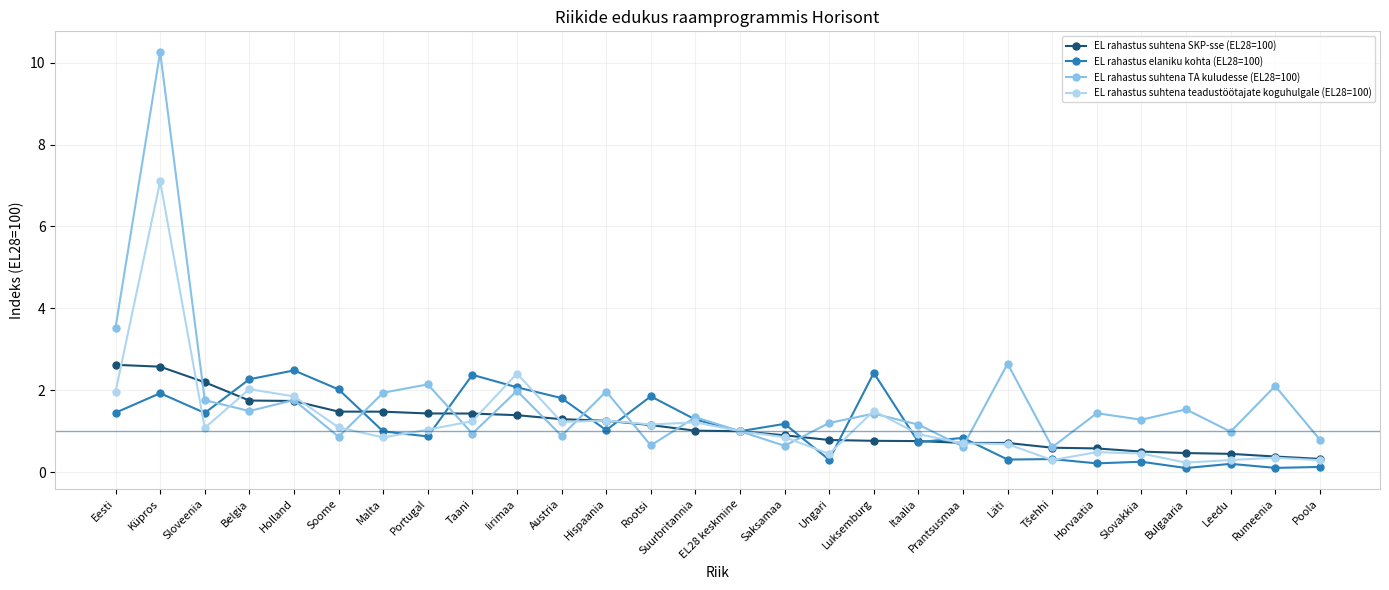

Is this an area chart (filled region under the line)?

No